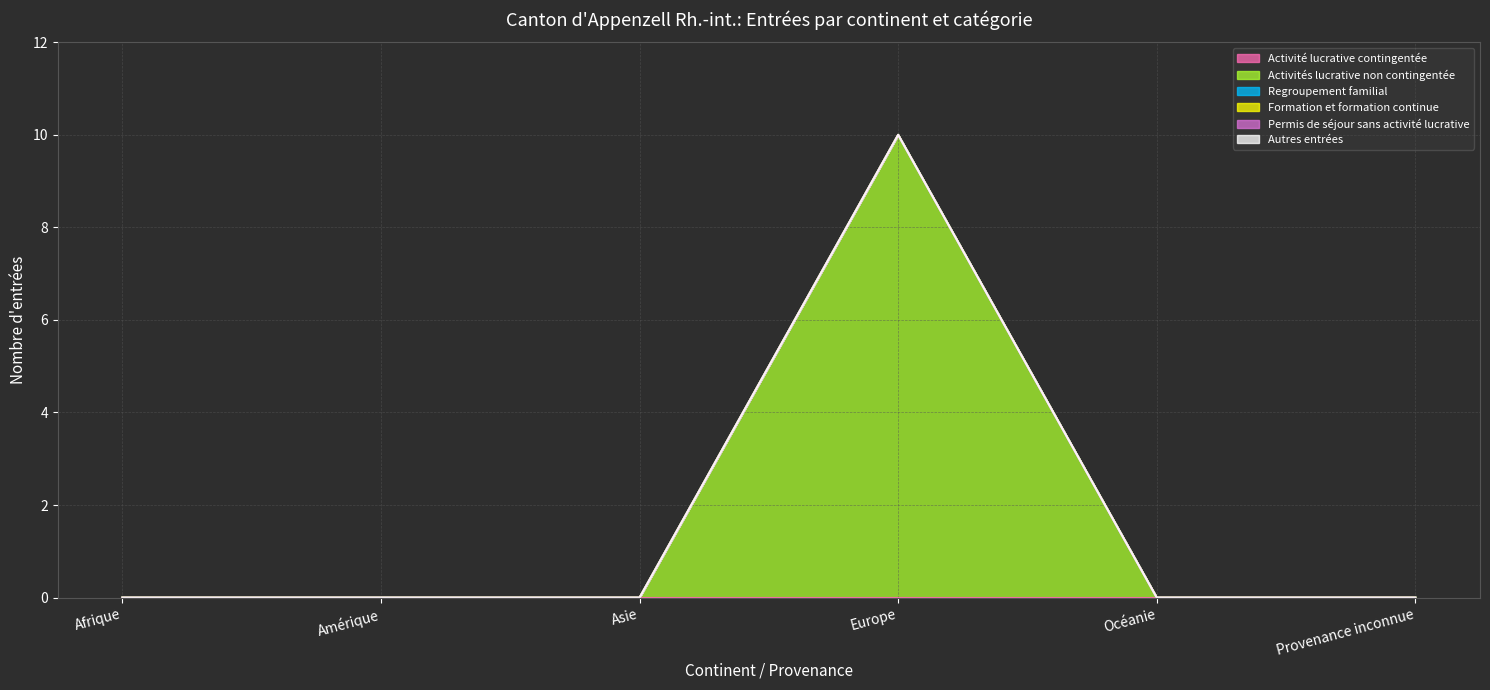

True or false: Permis de séjour sans activité lucrative and Activités lucrative non contingentée intersect in this chart.

False